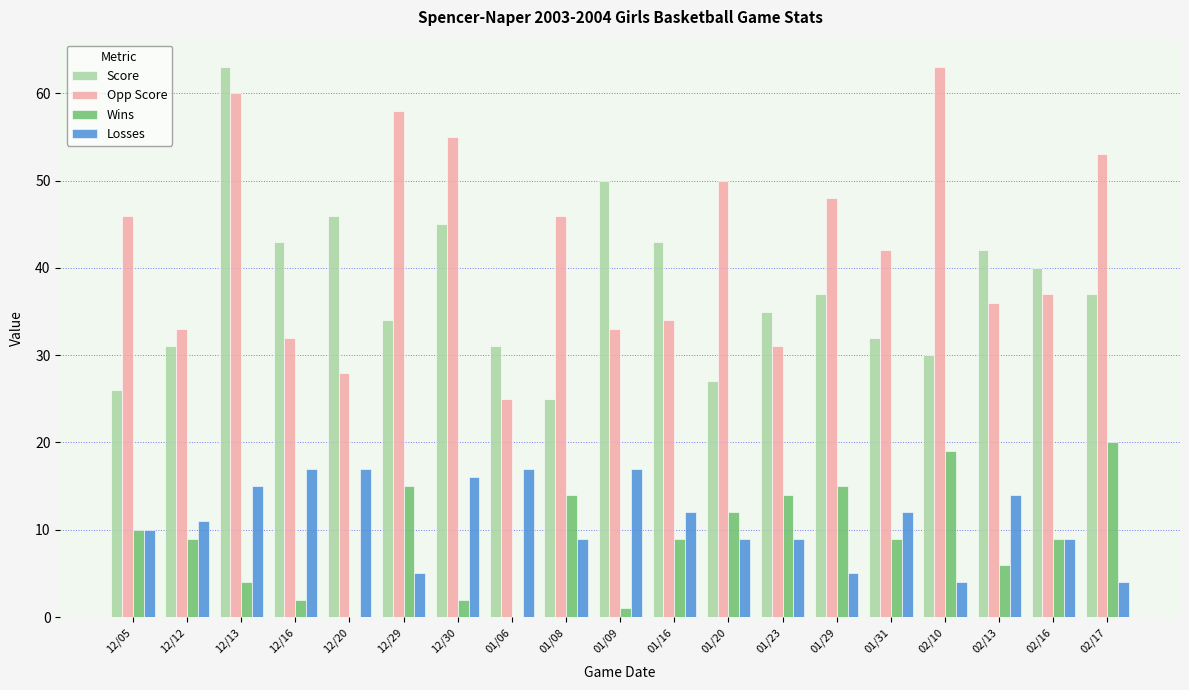

What is the maximum value for Score?

63